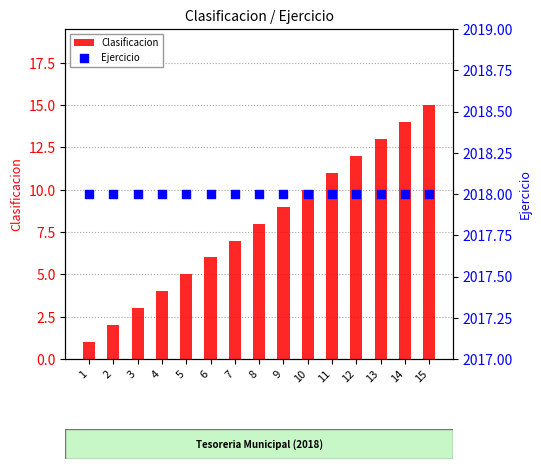

Is the value of Ejercicio at 12 greater than the value of Clasificacion at 4?

Yes